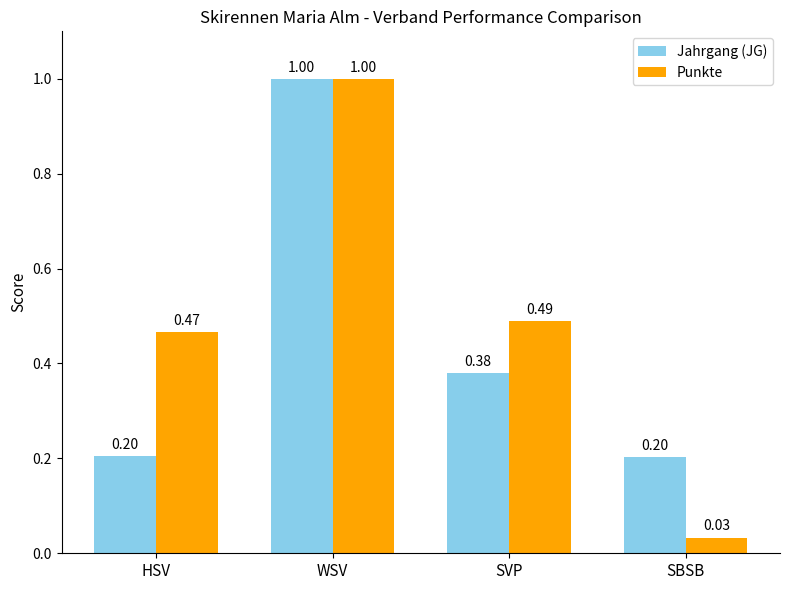

What is the sum of all Punkte values?

2.0